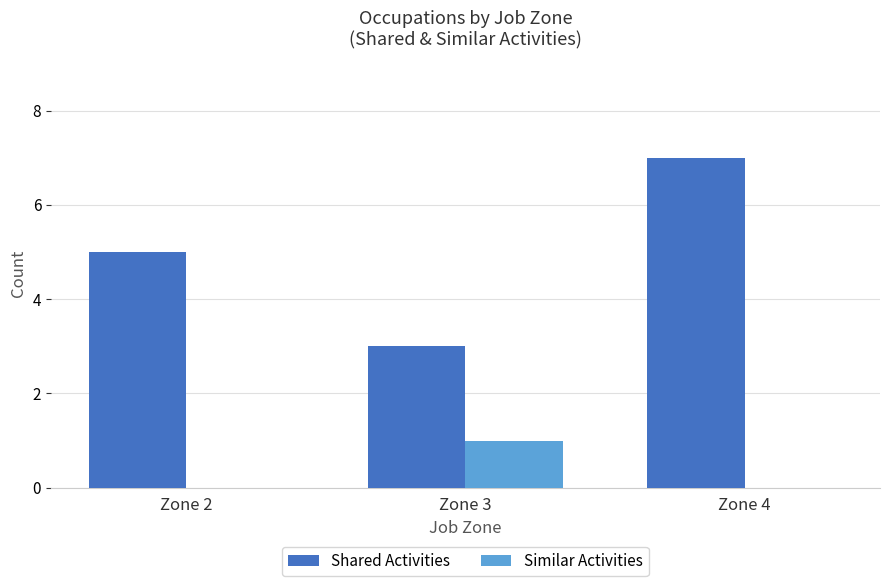

Reading right to left, extract all data points from this chart.

Shared Activities: 7	3	5
Similar Activities: 0	1	0